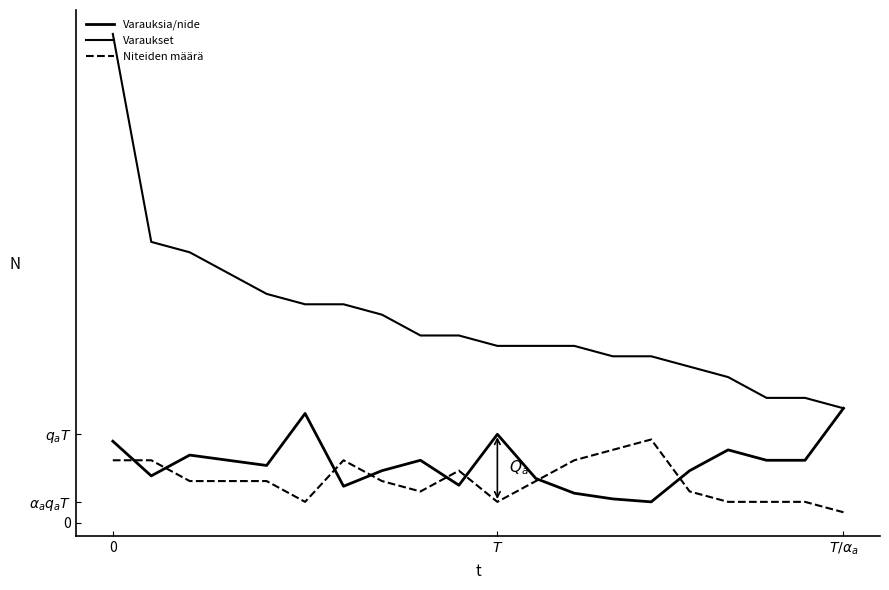

Does the chart have visible grid lines?

No